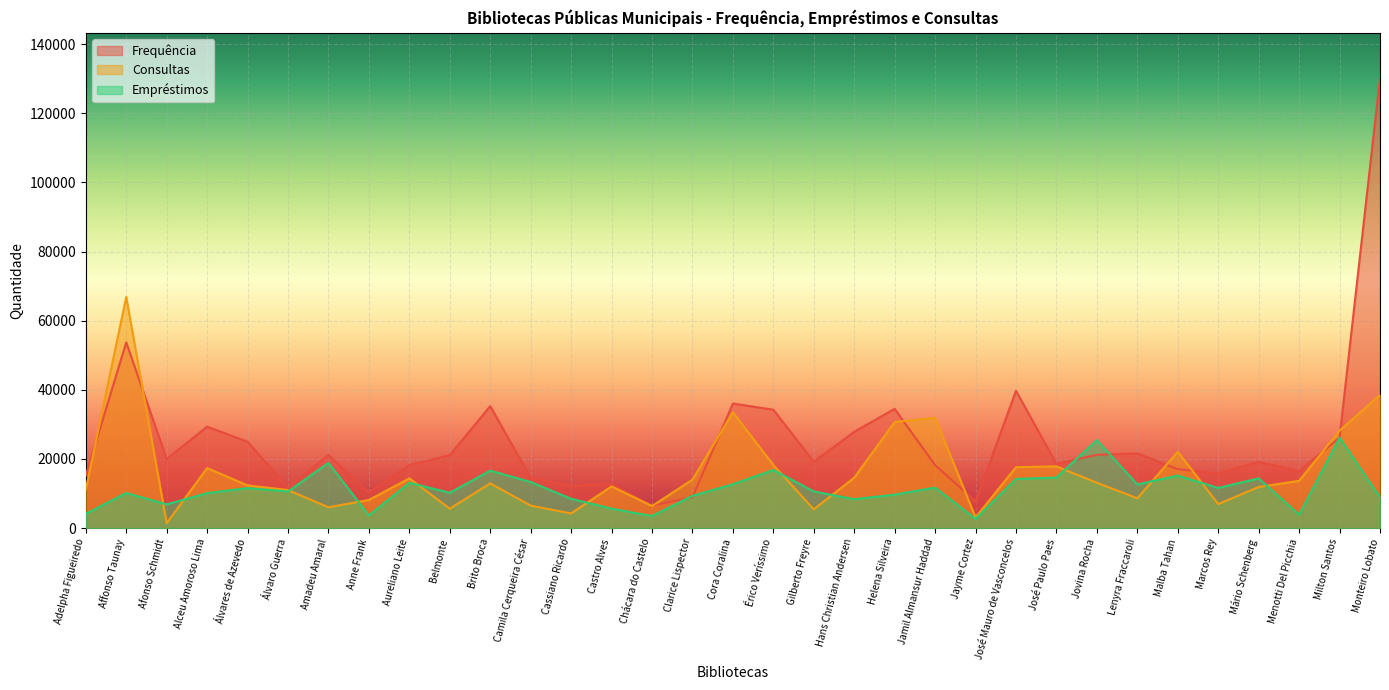

Between Mário Schenberg and Amadeu Amaral, which is larger?

Amadeu Amaral